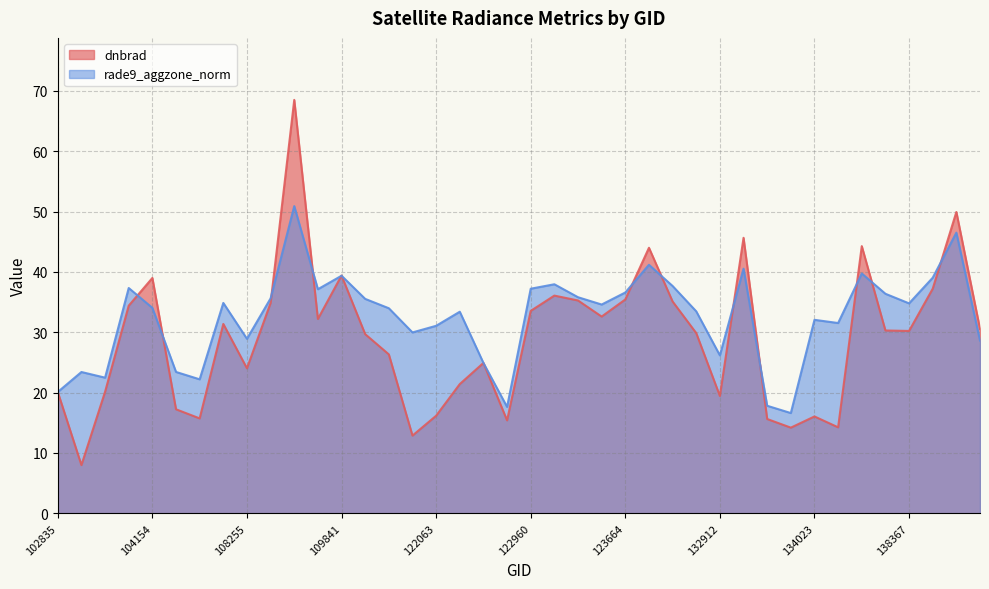

Which series has the widest spread of values?

dnbrad